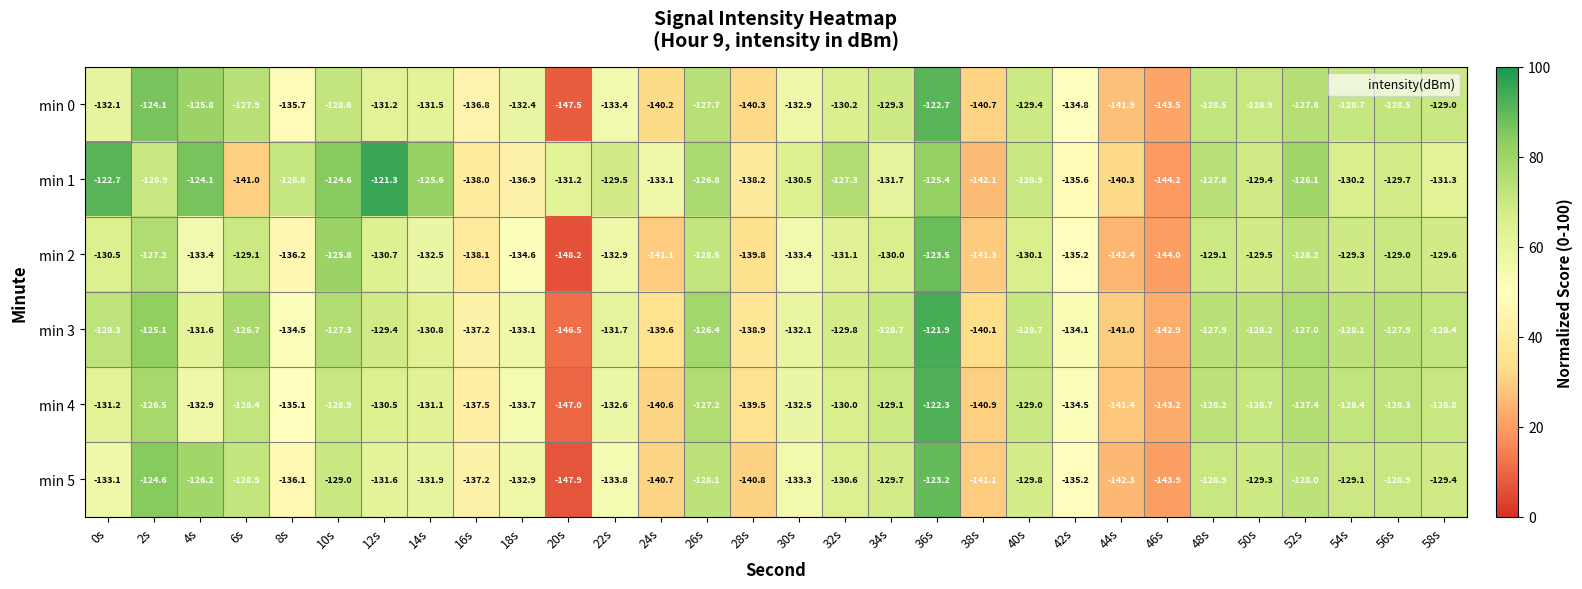

What is the sum of the min 5 values at 48s and 56s?

-257.8